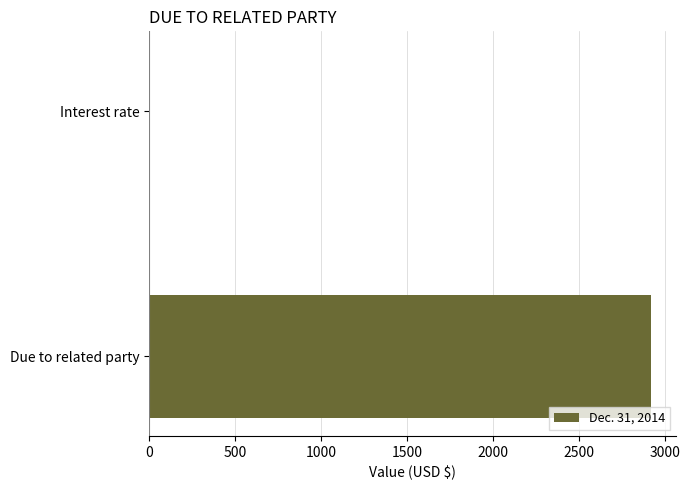

Is it true that the value at Due to related party is 3857?

False